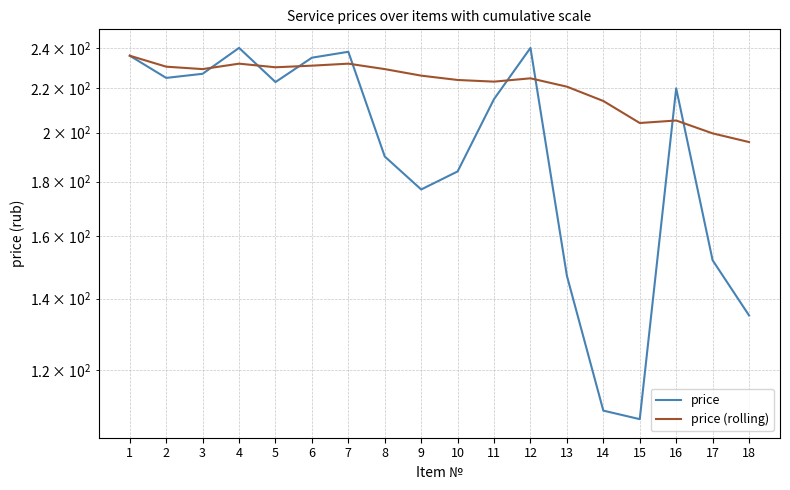

True or false: price (rolling) has a value of 230.5 at 2.

True